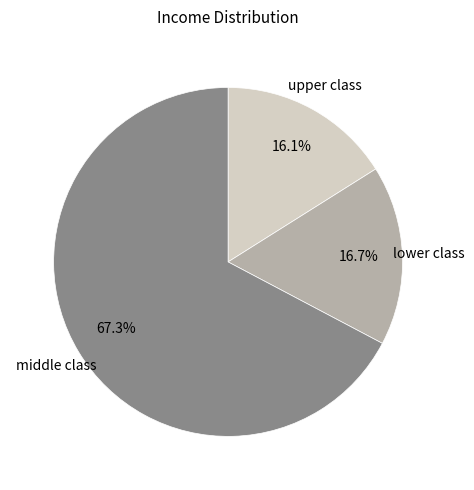

Does any single category account for the majority?

Yes